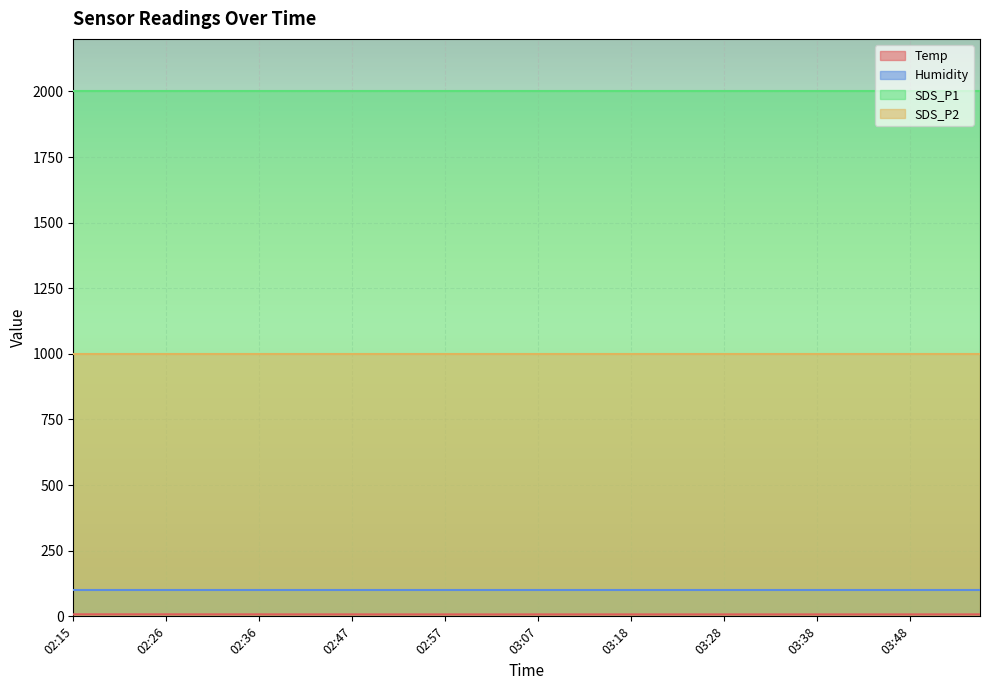

True or false: SDS_P2 and Temp cross at least once.

False